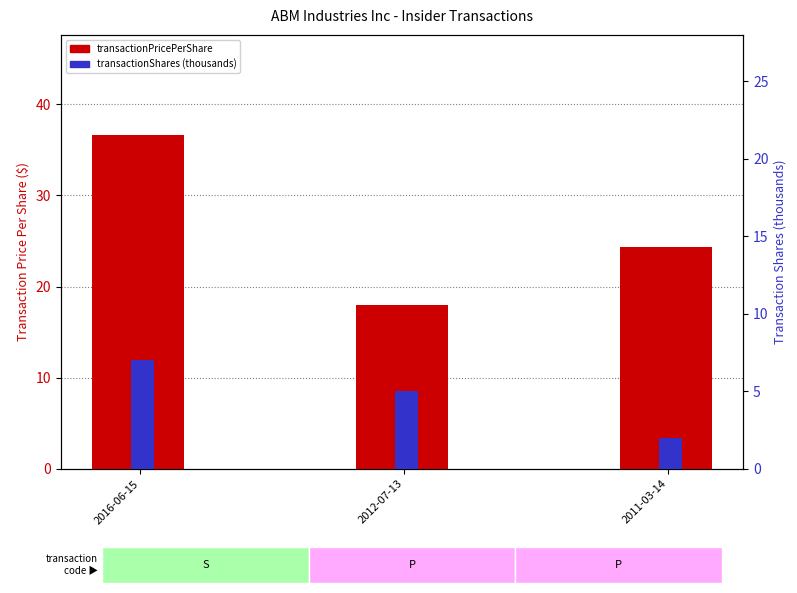

What is the difference between the maximum and second lowest values in the transactionShares (thousands) series?

2.0